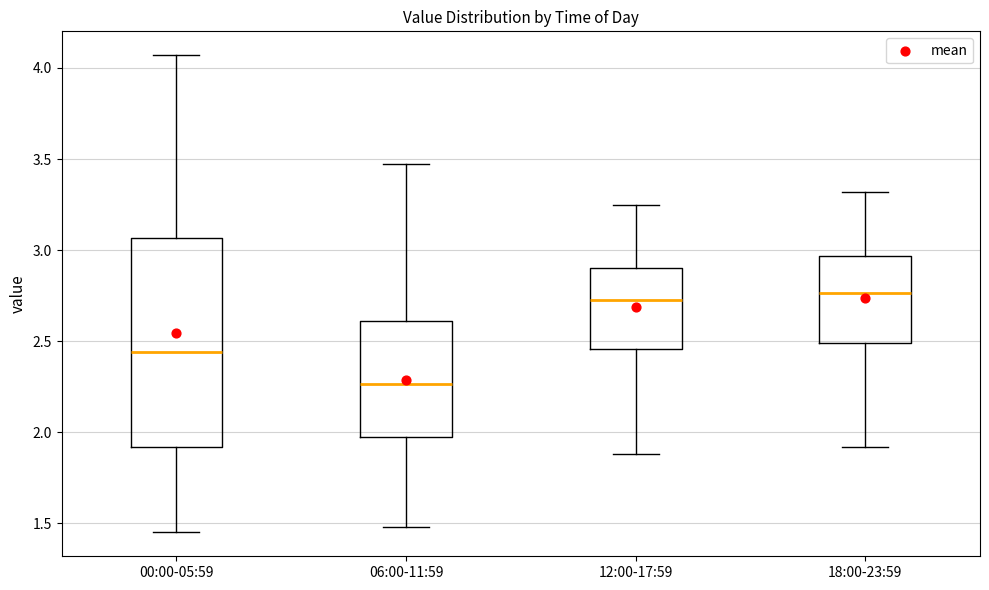

Reading left to right, read every box against the y-axis: the position of its median line, the range the box covers, and the ends of its whiskers. The values are not printed on the chart, so give them approximately, as read against the axis.

00:00-05:59: median 2.45, box 1.90 to 3.05, whiskers 1.45 to 4.05
06:00-11:59: median 2.25, box 2.00 to 2.60, whiskers 1.50 to 3.45
12:00-17:59: median 2.75, box 2.45 to 2.90, whiskers 1.90 to 3.25
18:00-23:59: median 2.75, box 2.50 to 2.95, whiskers 1.90 to 3.30